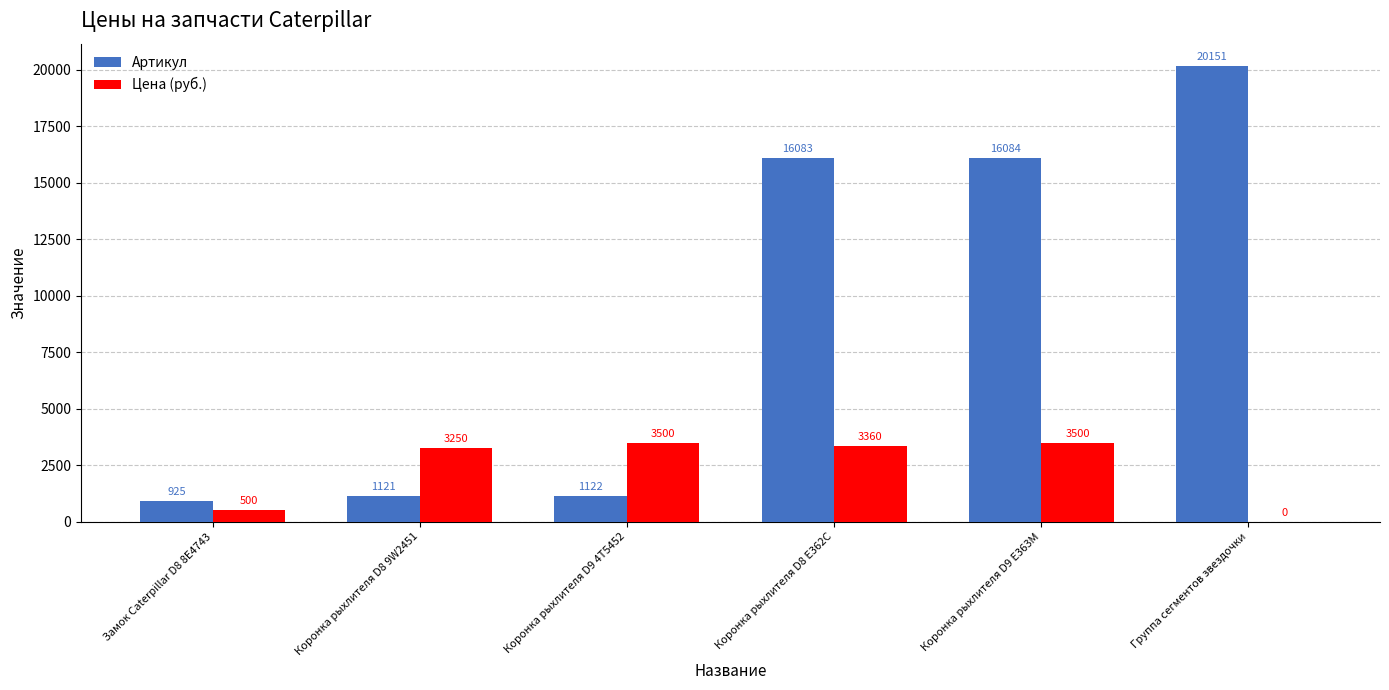

What is the average value of the Цена (руб.) series?

2352